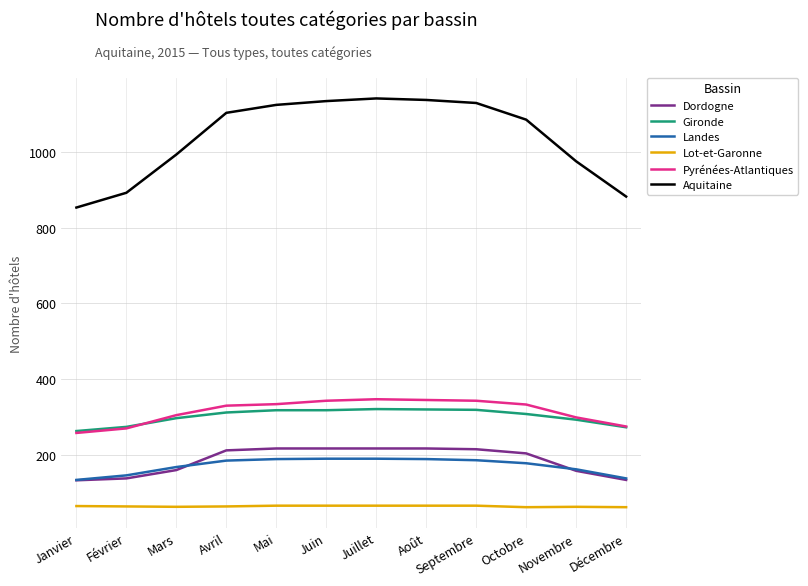

True or false: Pyrénées-Atlantiques and Lot-et-Garonne intersect in this chart.

False